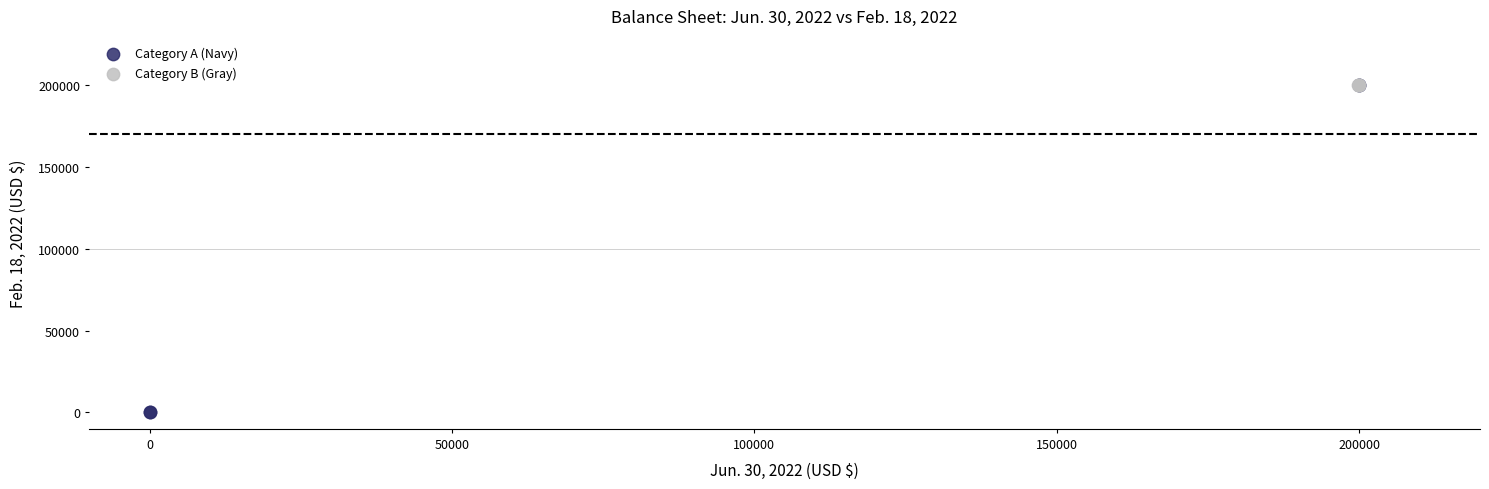

Which series reaches the minimum Y coordinate?

Category A (Navy)